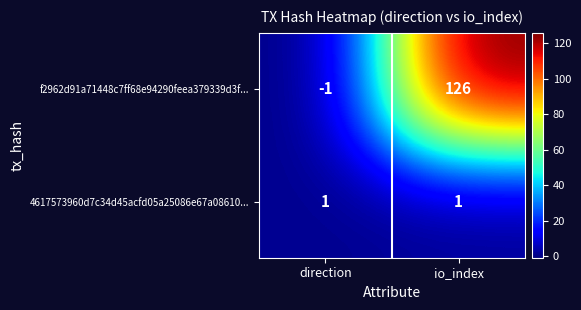

What is the difference between the highest and lowest values at io_index?

125